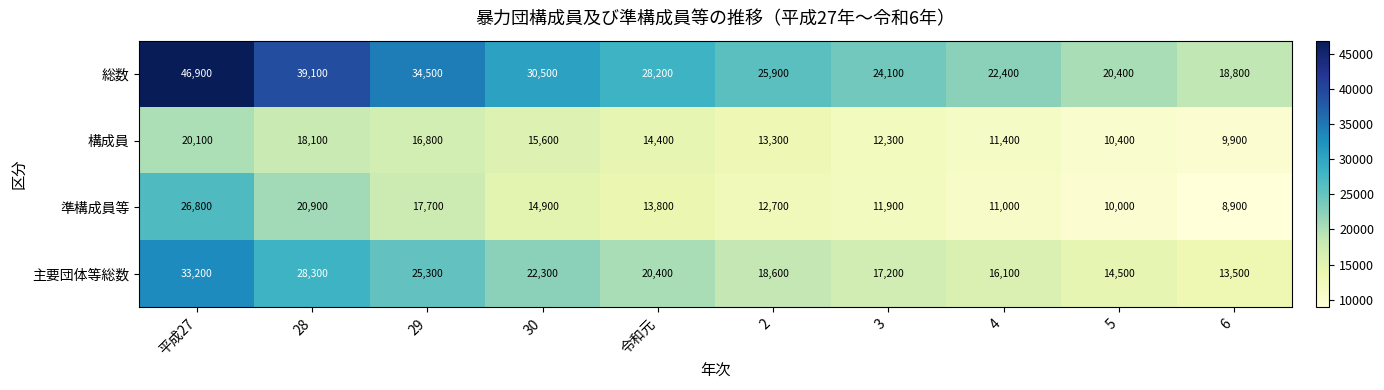

The 総数 series shows 18708 at 29. True or false?

False